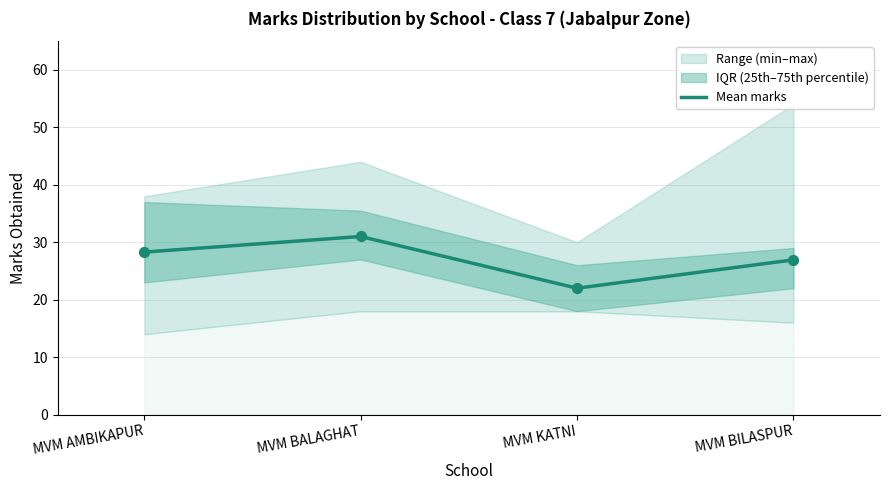

Which has a higher value, MVM AMBIKAPUR or MVM BILASPUR?

MVM AMBIKAPUR